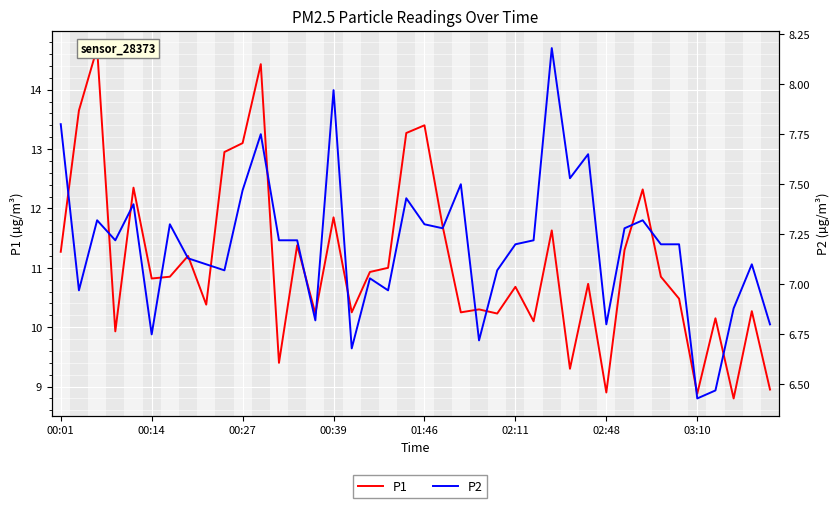

What are all the series names shown in the legend?

P1, P2